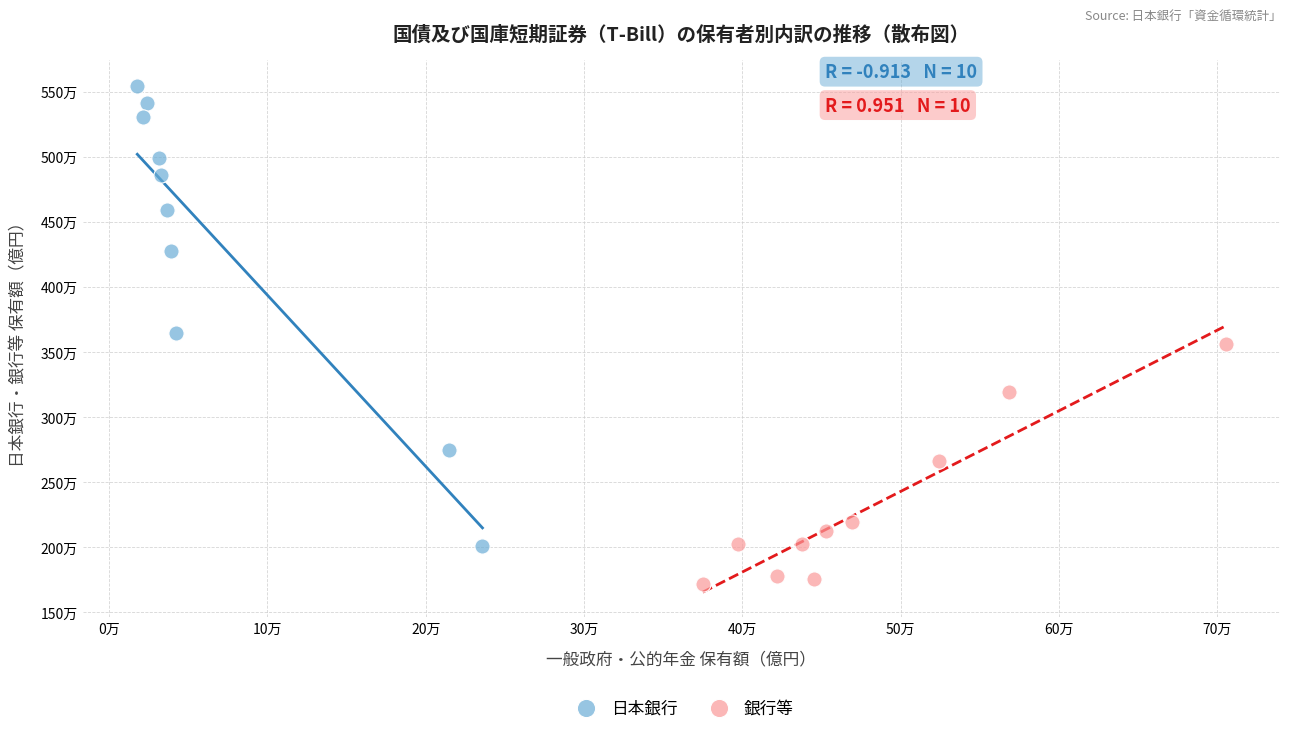

What are all the series names shown in the legend?

日本銀行, 銀行等